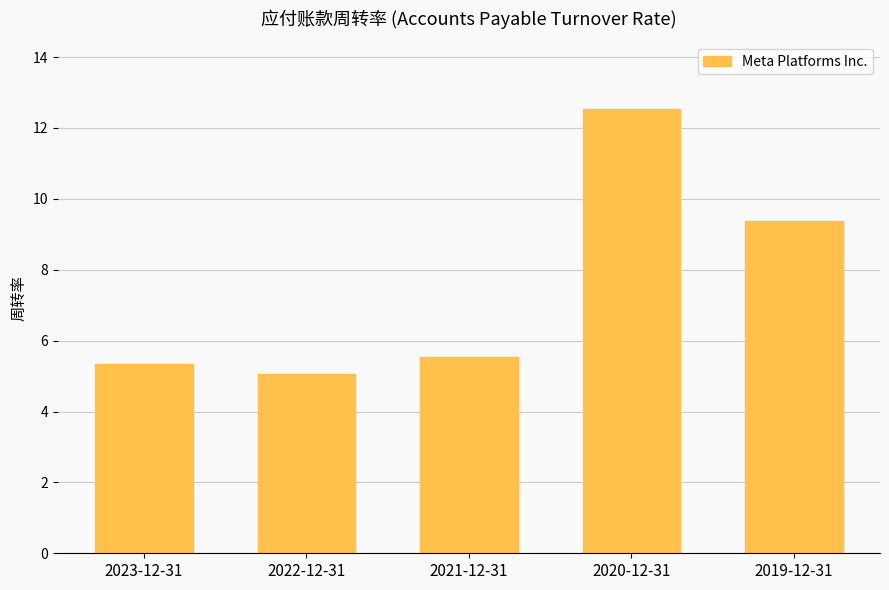

True or false: the data shows 20.8 at 2020-12-31.

False